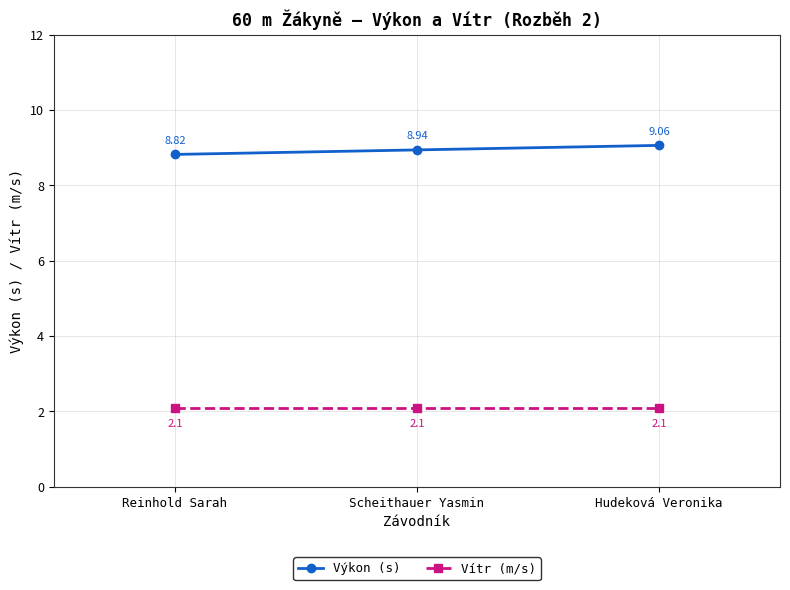

List the series in order of their overall mean, highest first.

Výkon (s), Vítr (m/s)